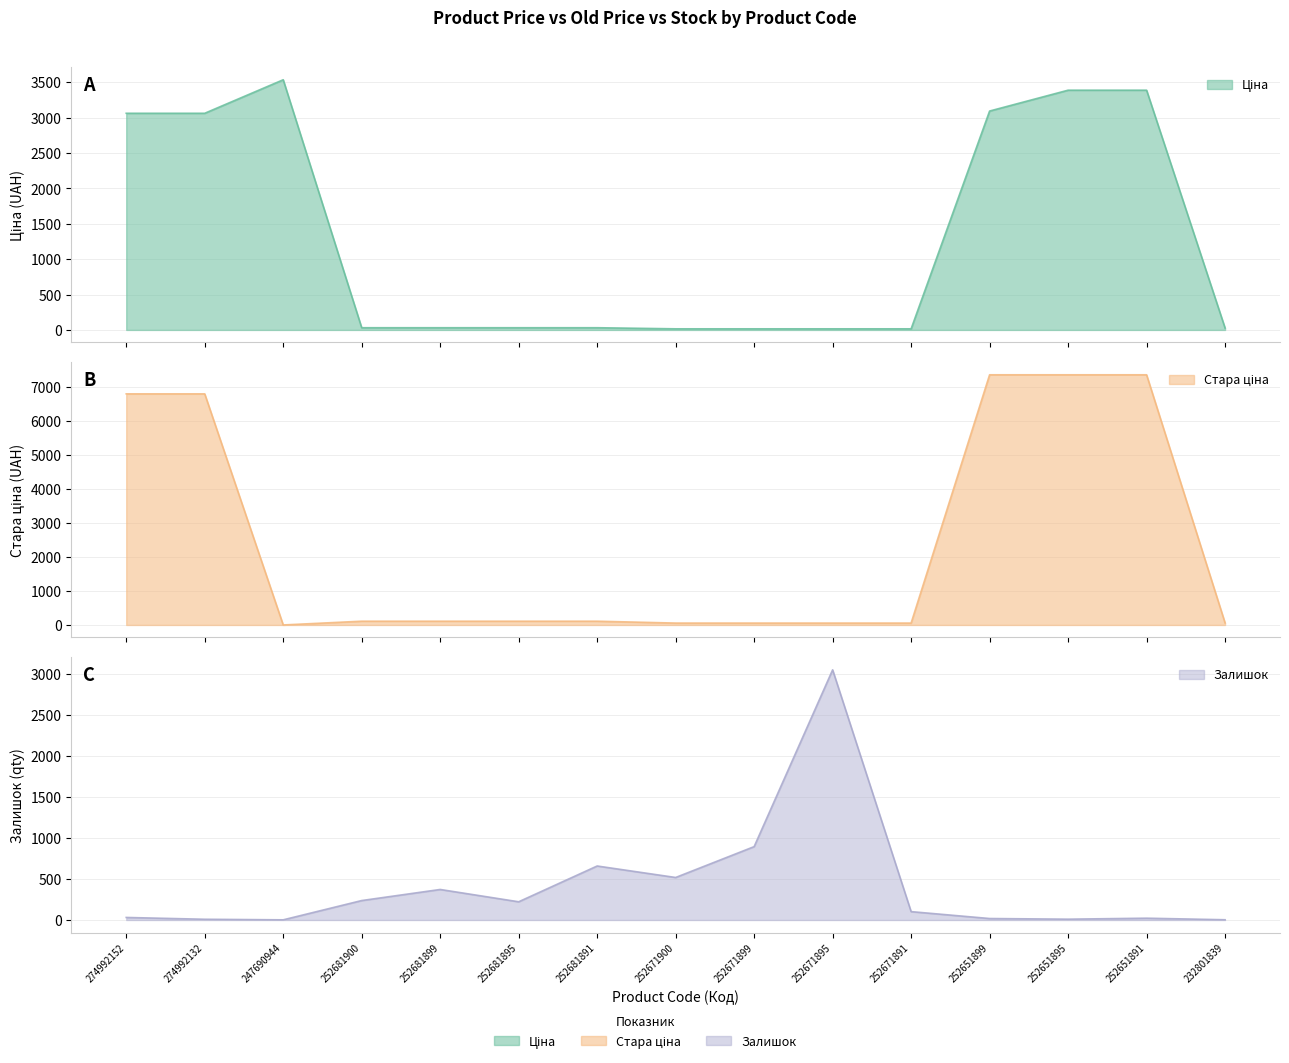

Rank the series by their average value, from lowest to highest.

Залишок, Ціна, Стара ціна